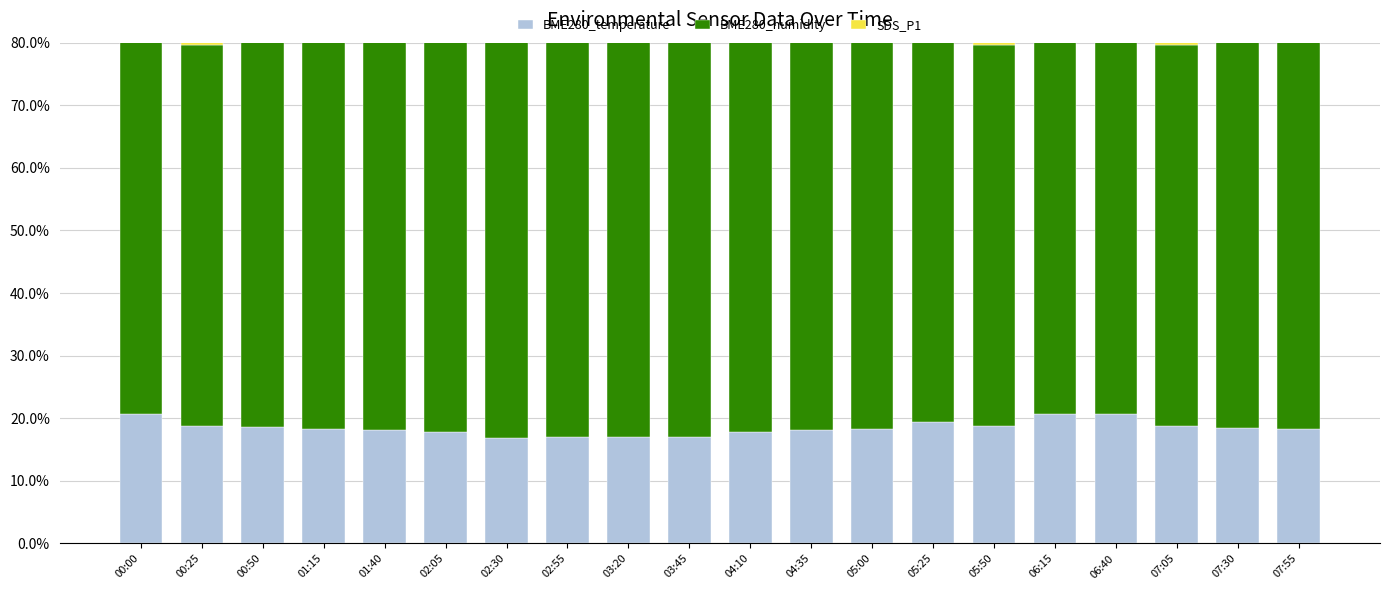

How many series are shown in this chart?

3